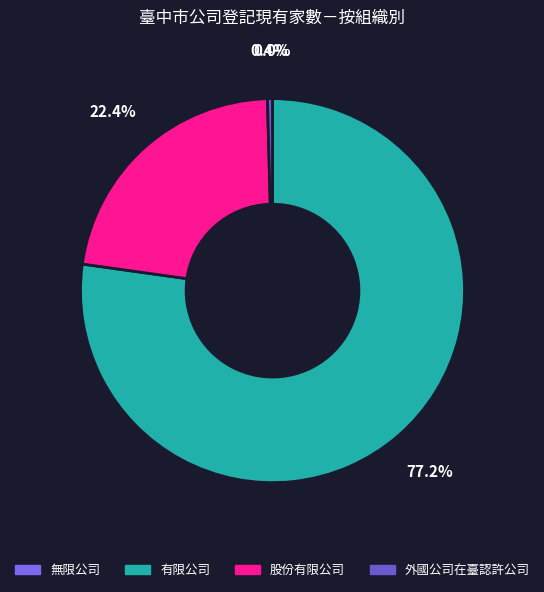

How many segments does this pie chart have?

4